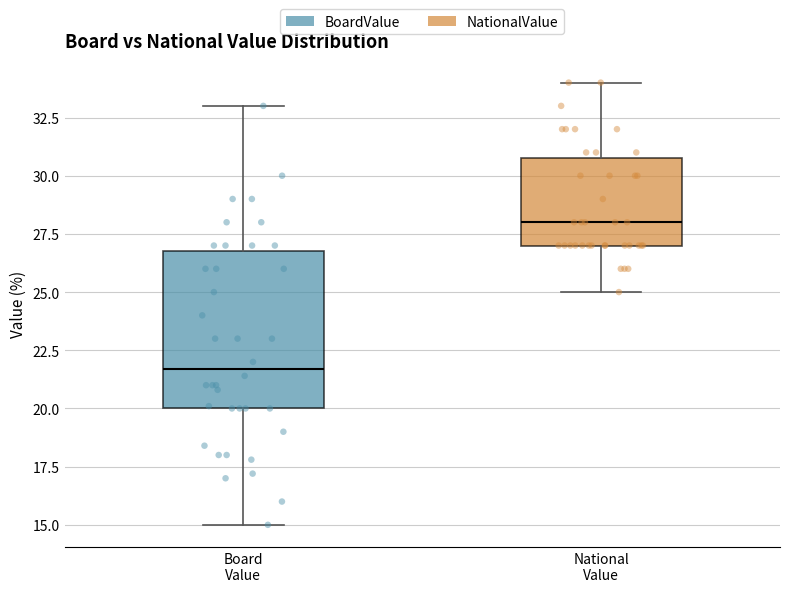

Which box's median line is the lowest?

Board Value